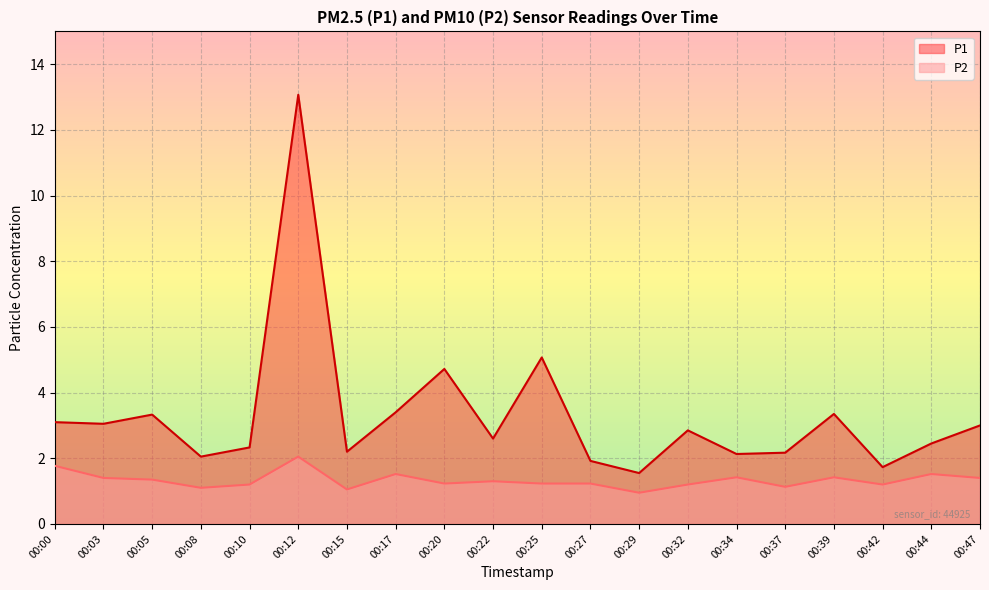

Rank the series by their average value, from lowest to highest.

P2, P1